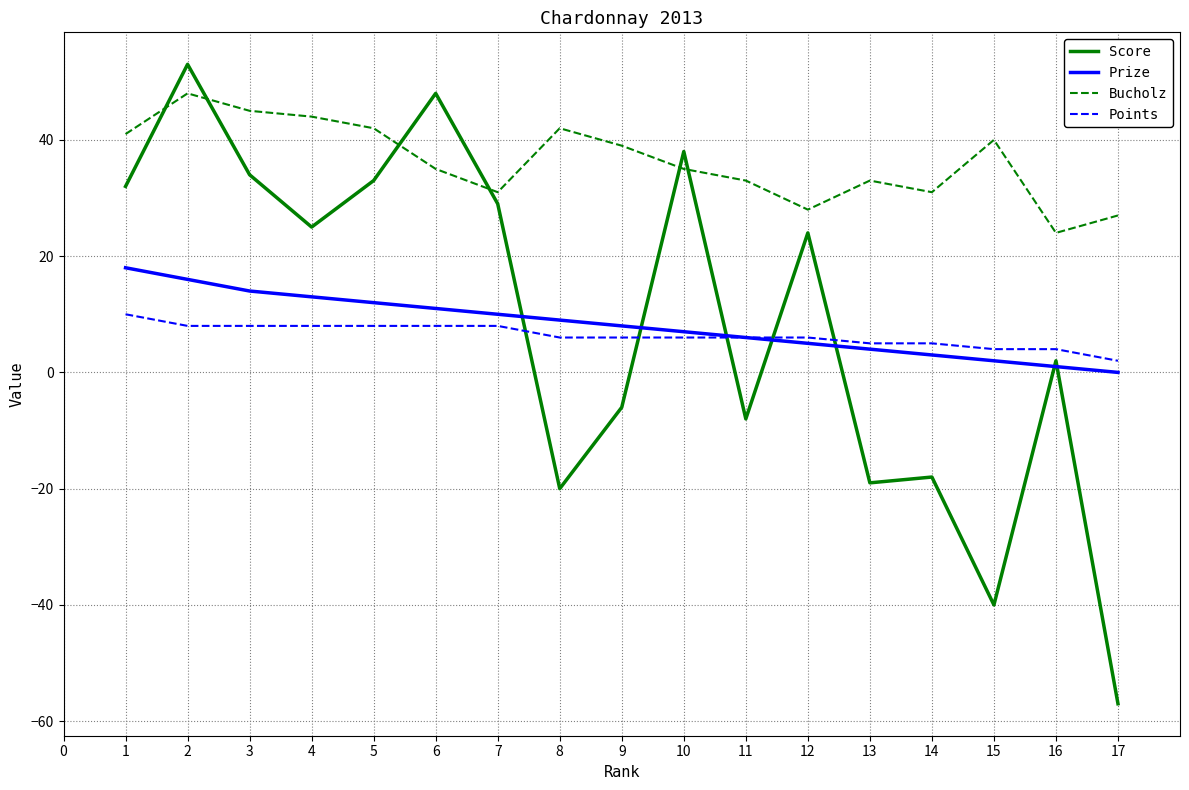

The value of Prize at 3 is 14. True or false?

True